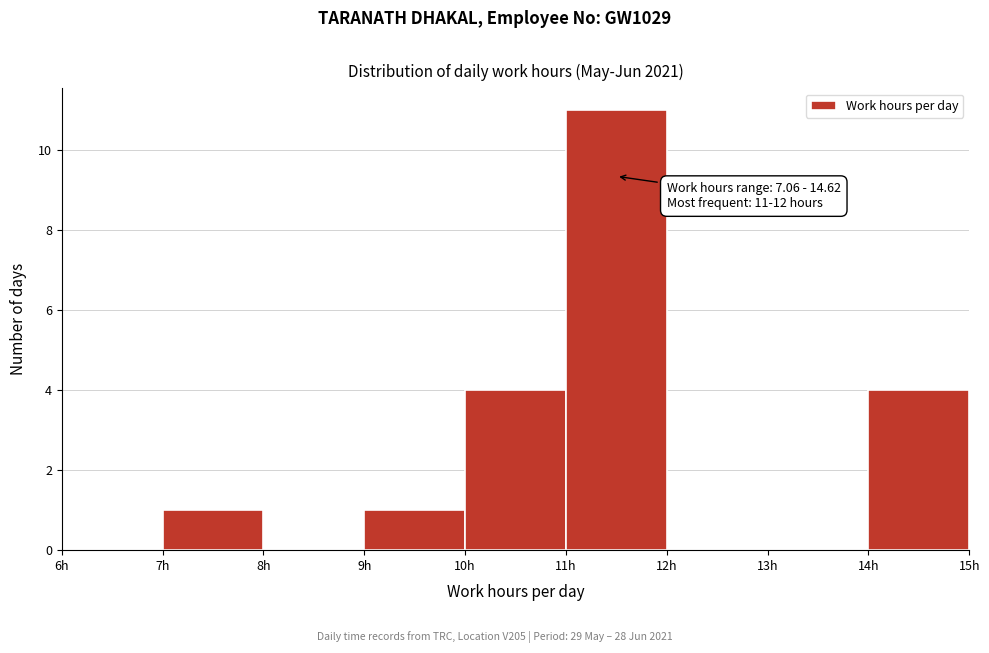

Which range on the x-axis has the tallest bar?

11 to 12